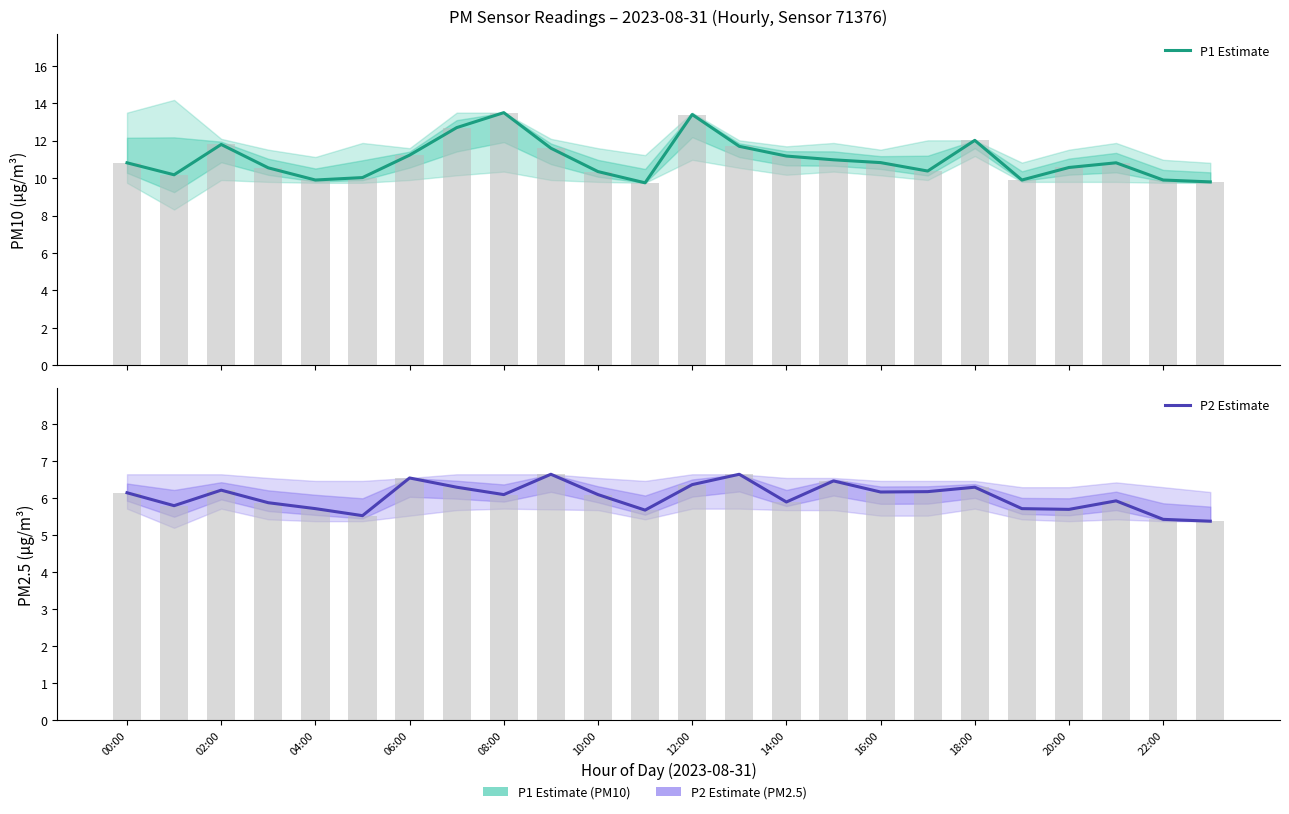

What are all the series names shown in the legend?

P1 Estimate, P2 Estimate